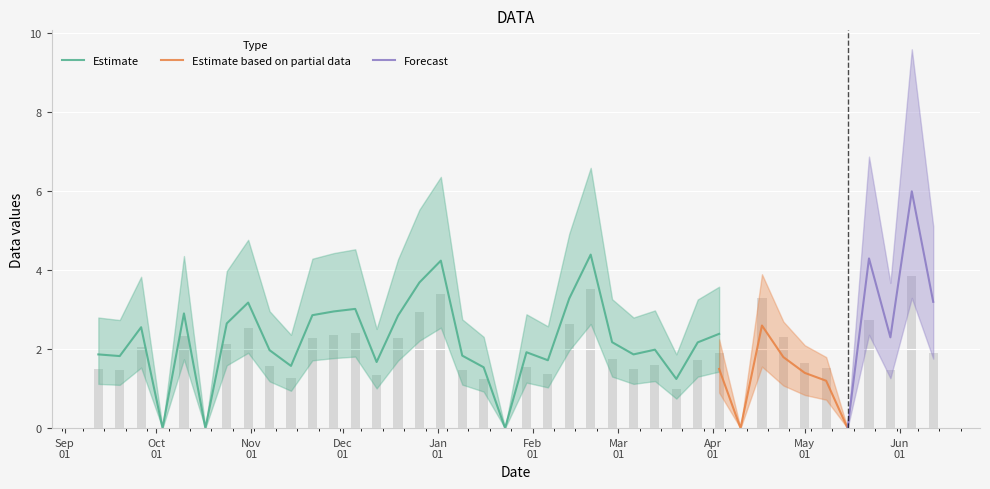

List the series in order of their peak value, lowest first.

Estimate based on partial data, Estimate, Forecast